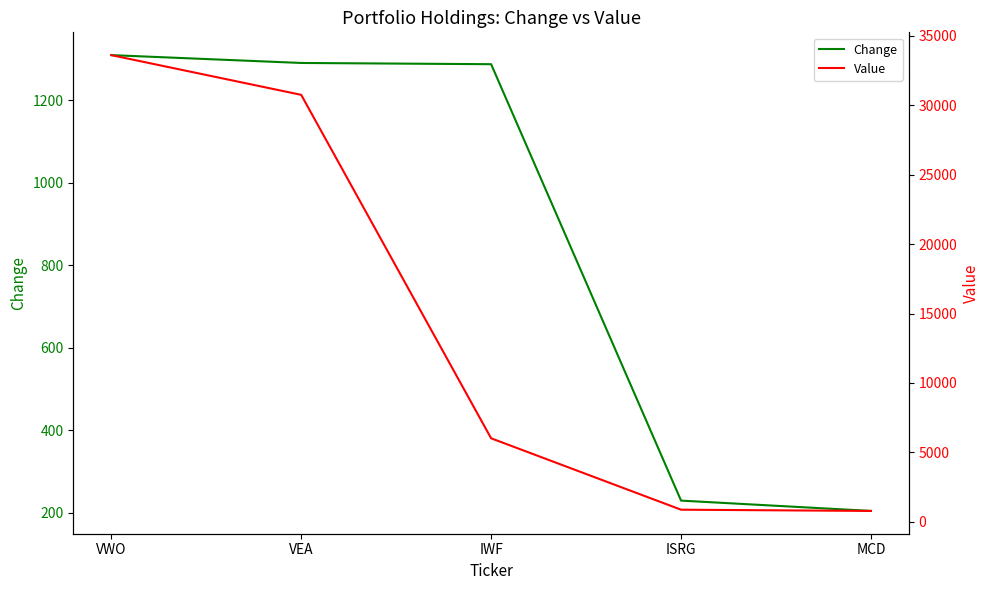

True or false: Change has more than 0 points higher than both neighbors.

False